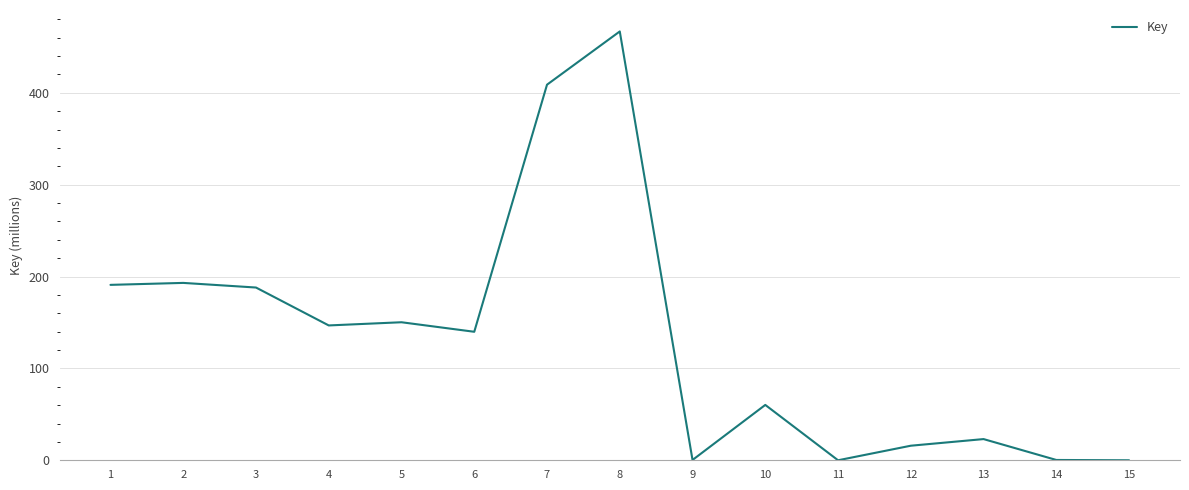

What is the change in value from 4 to 15?

-146.8